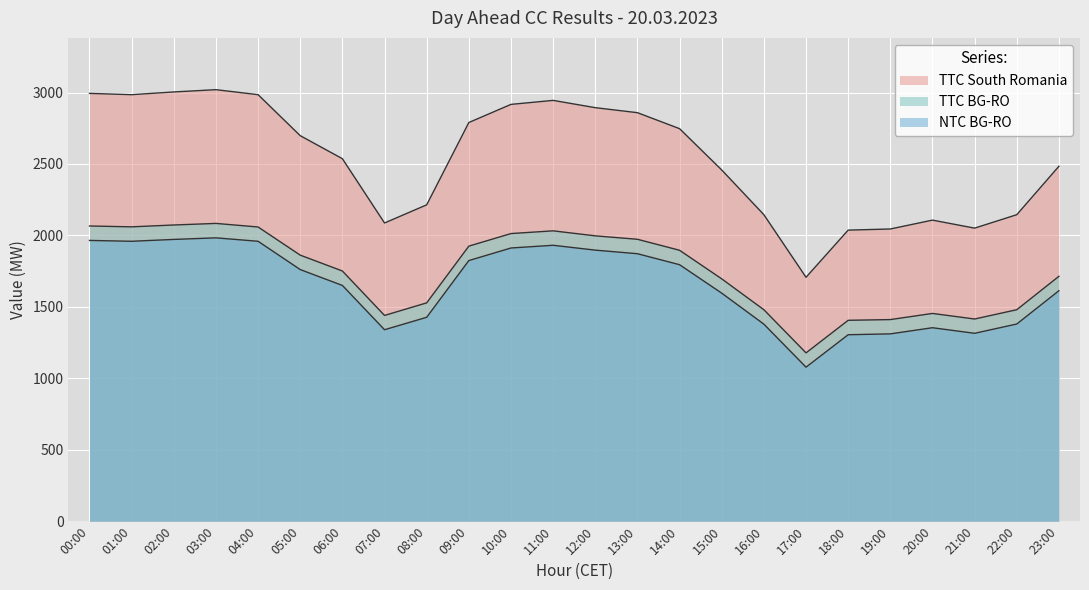

At how many categories does at least one series exceed 2716?

11